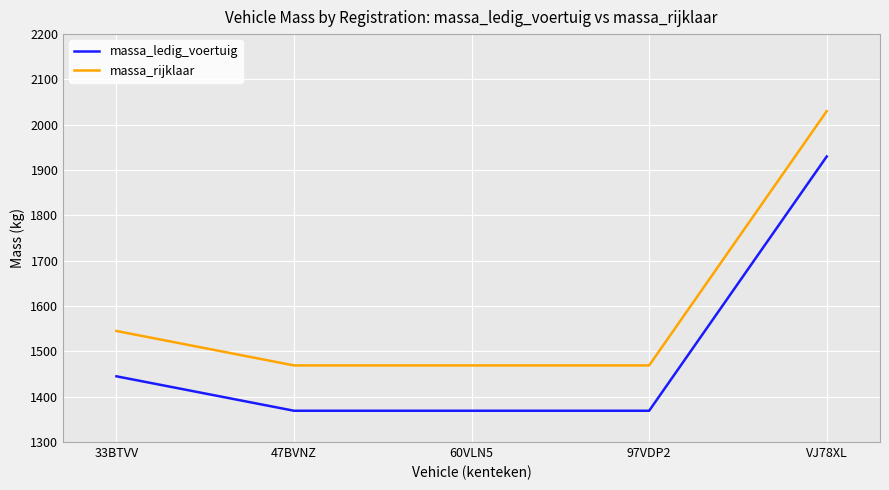

True or false: massa_rijklaar has more than 2 points higher than both neighbors.

False